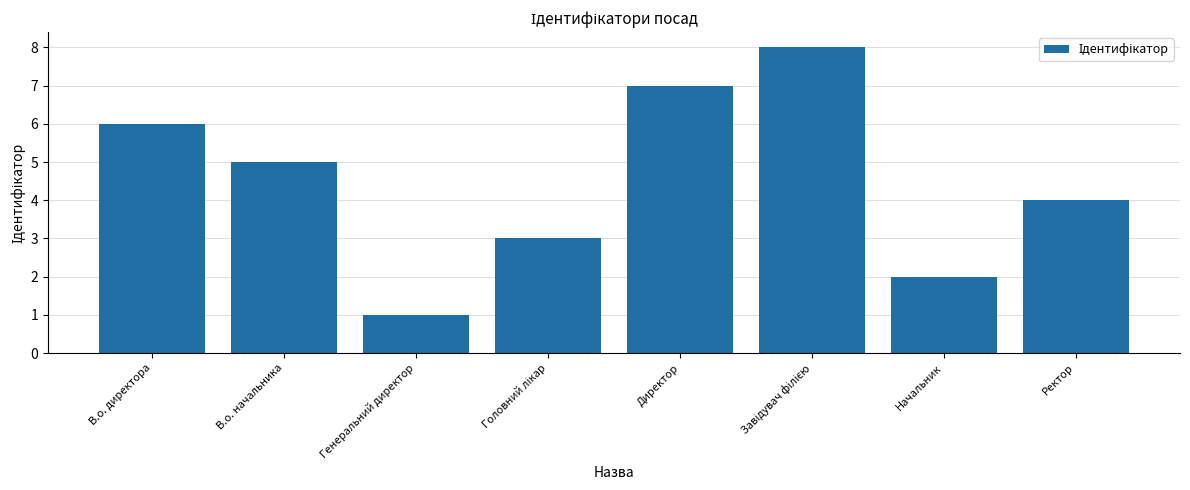

Is it true that the value at В.о. начальника is 9?

False